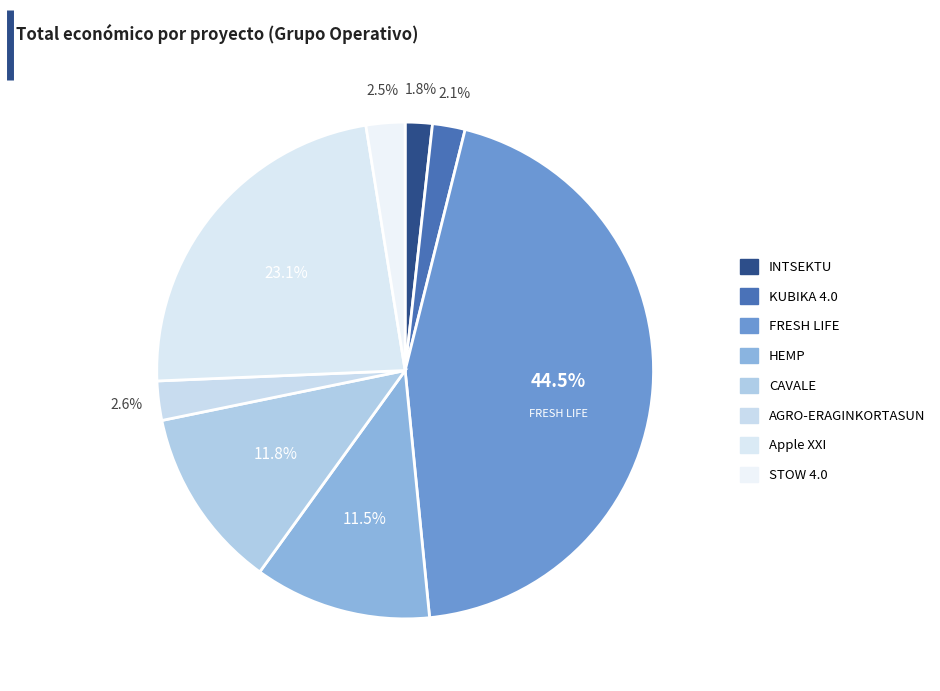

True or false: STOW 4.0 accounts for 3% of the total.

True